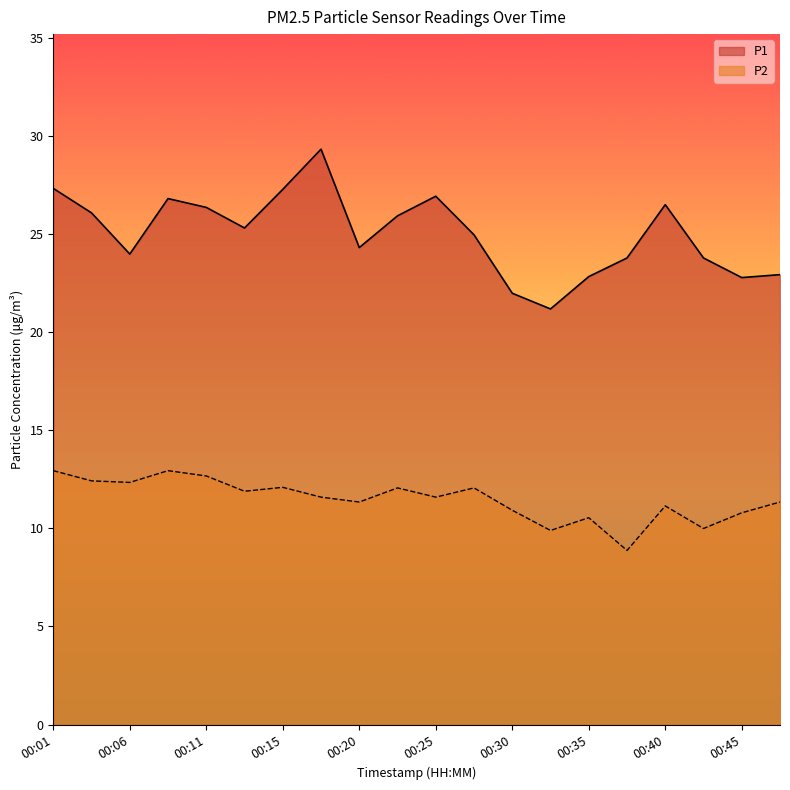

Reading right to left, transcribe all the data shown in this chart.

P1: 22.9	22.8	23.8	26.5	23.8	22.9	21.2	22.0	25.0	26.9	25.9	24.3	29.4	27.3	25.3	26.4	26.8	24.0	26.1	27.4
P2: 11.3	10.8	10.0	11.2	8.9	10.6	9.9	10.9	12.1	11.6	12.1	11.3	11.6	12.1	11.9	12.7	12.9	12.3	12.4	12.9